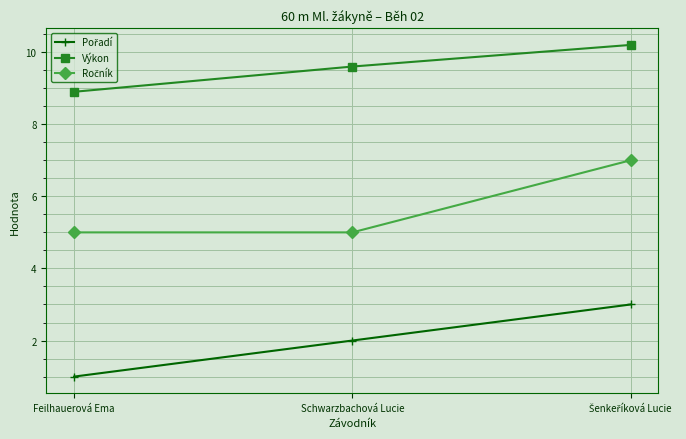

What position from the left is Schwarzbachová Lucie?

2